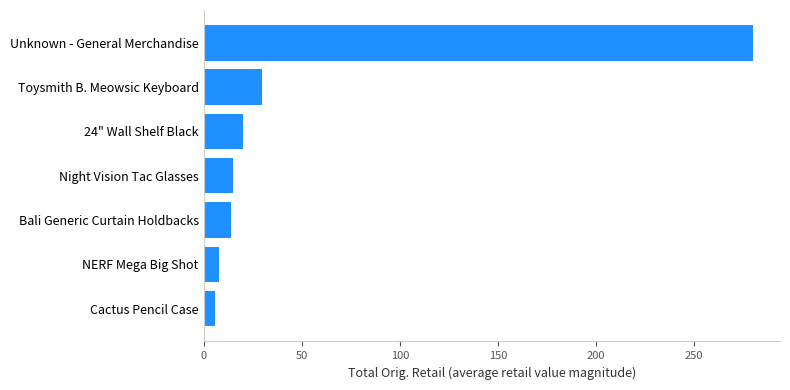

What is the greatest value displayed?

279.7